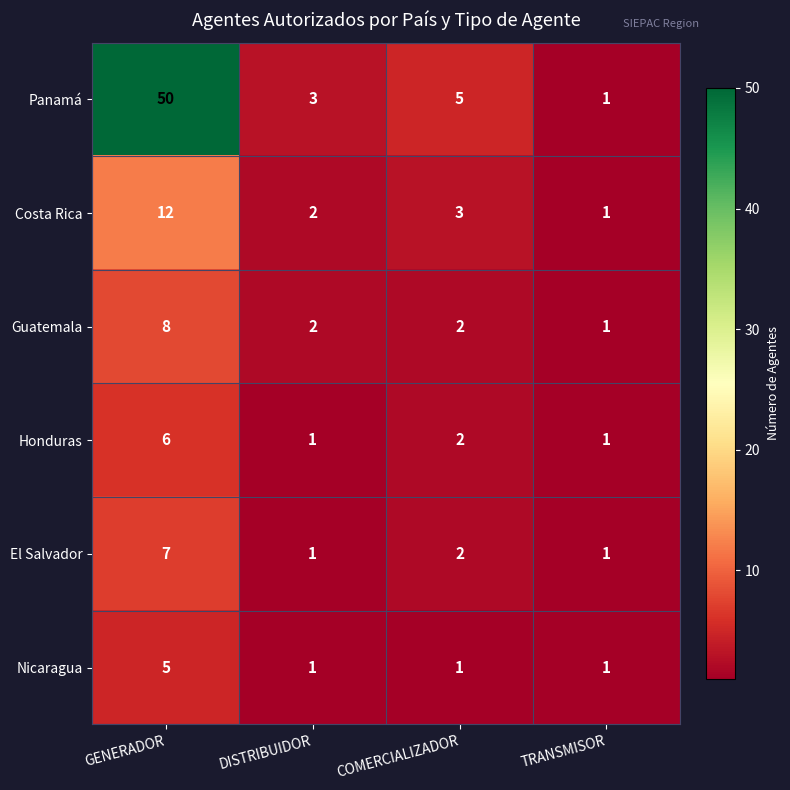

What is the total value across all series at DISTRIBUIDOR?

10